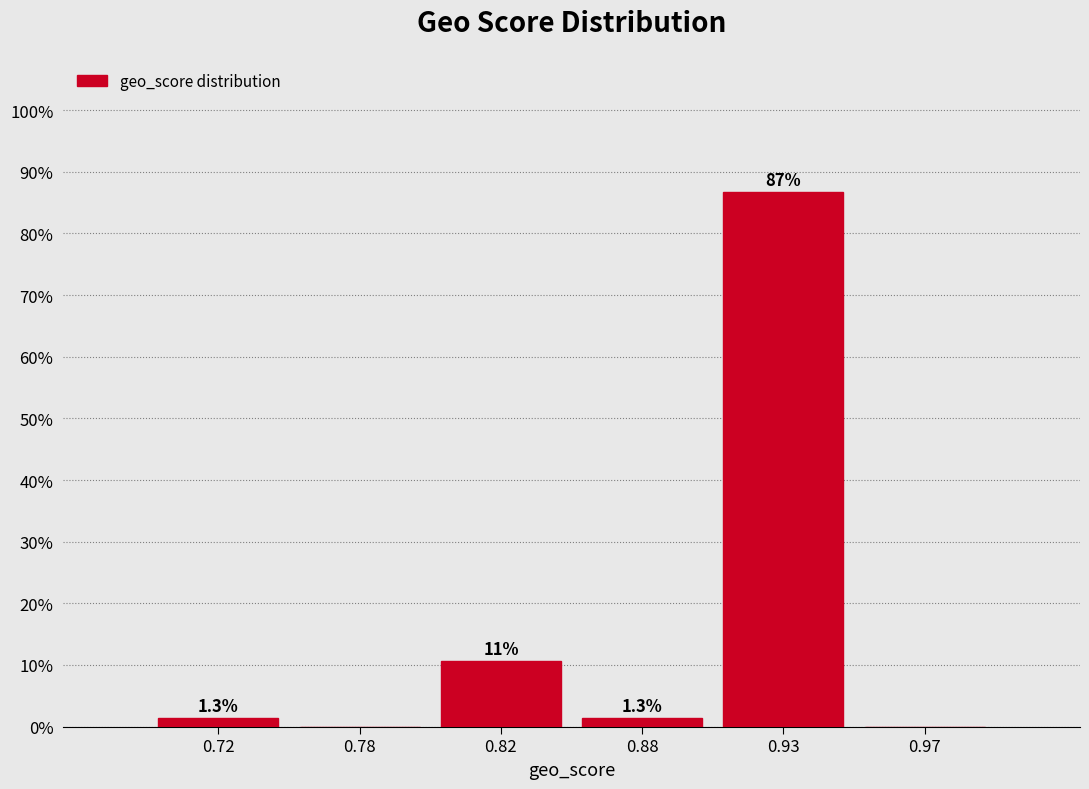

Reading right to left, what are all the values shown in this chart?

0.97=0.0	0.93=86.7	0.88=1.3	0.82=10.7	0.78=0.0	0.72=1.3